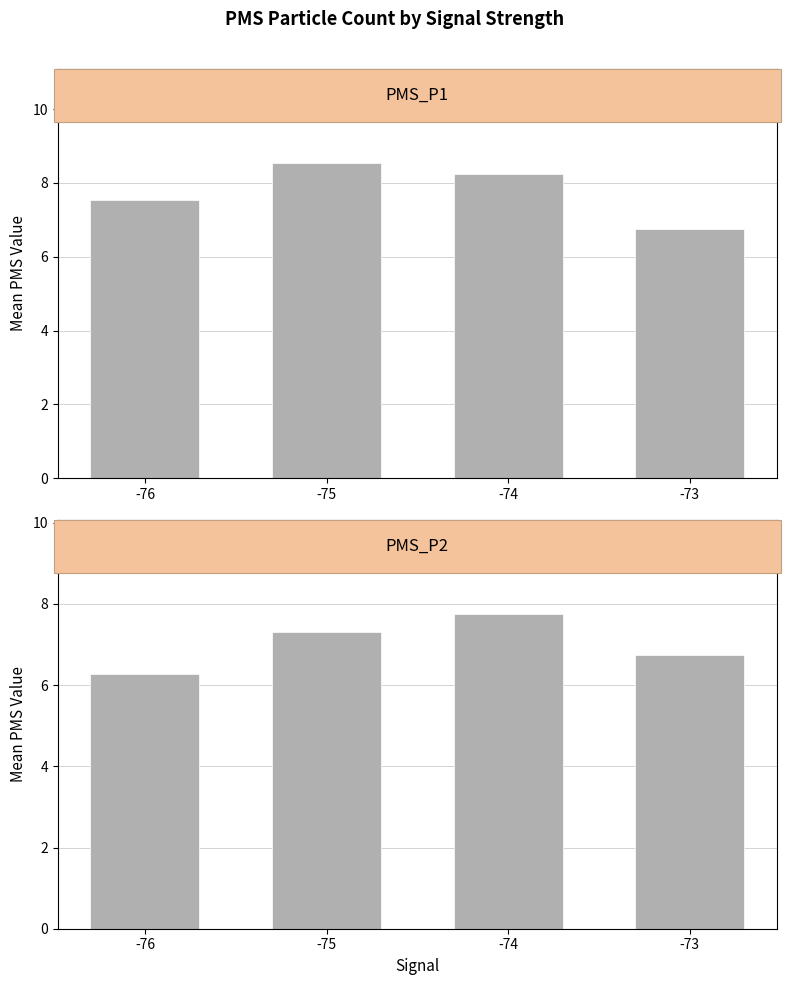

Reading left to right, what are all the values shown in this chart?

PMS_P1: -76=7.5	-75=8.5	-74=8.2	-73=6.8
PMS_P2: -76=6.3	-75=7.3	-74=7.8	-73=6.8